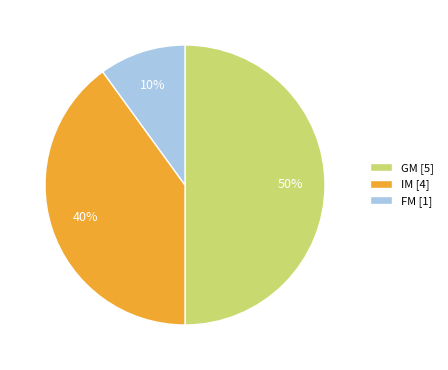

Which category has the smallest portion of the pie?

FM [1]